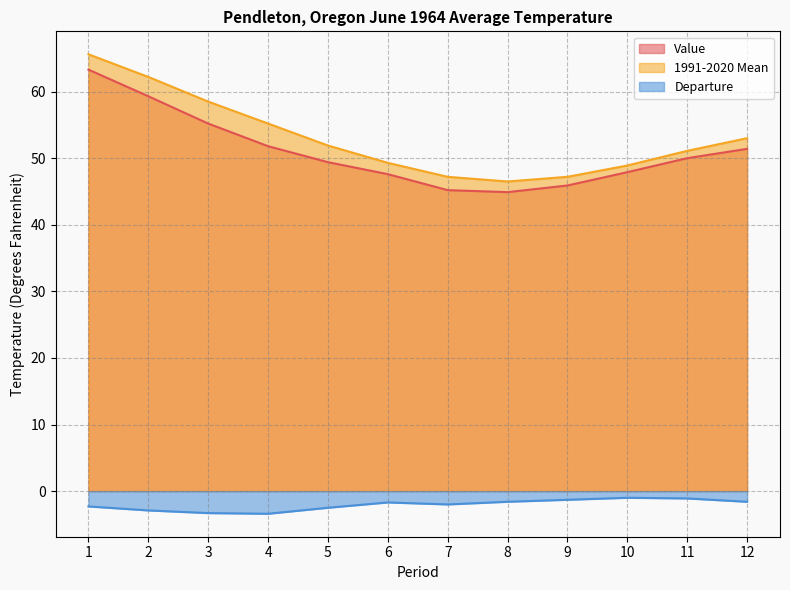

Does the chart display data point markers on the line(s)?

No